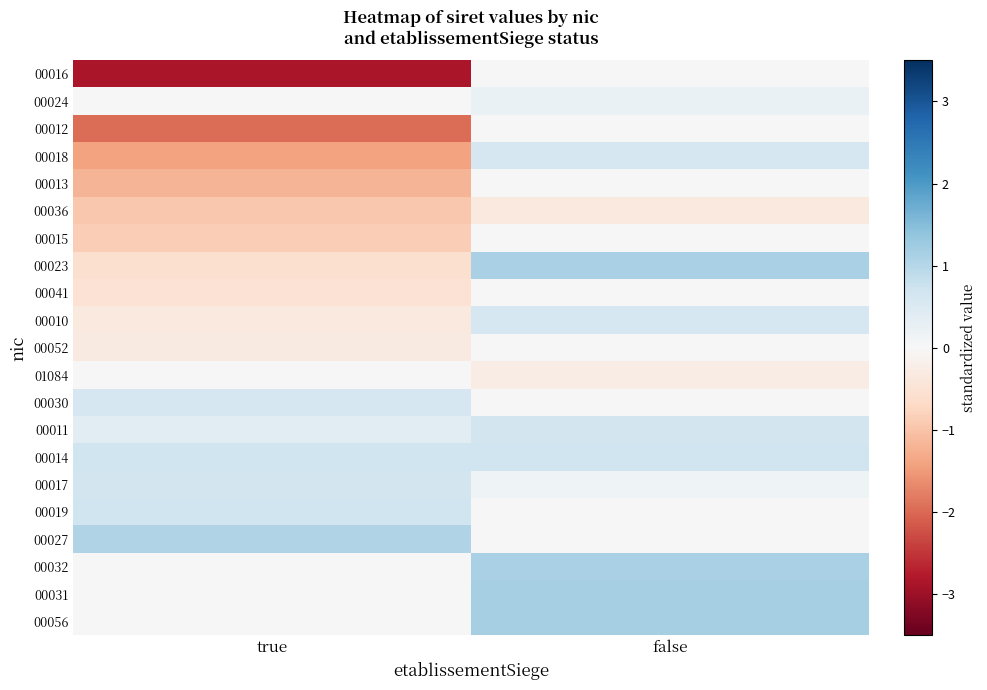

What is the total value across all series at true?

-6.9